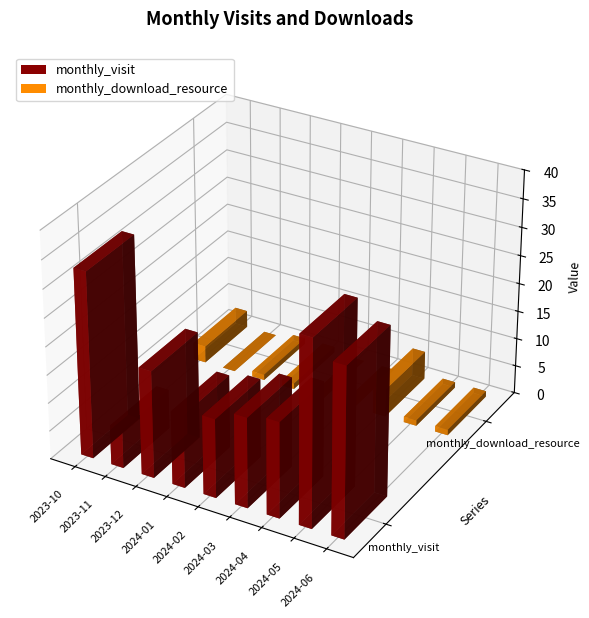

At which category does the chart reach its minimum across all series?

2023-11